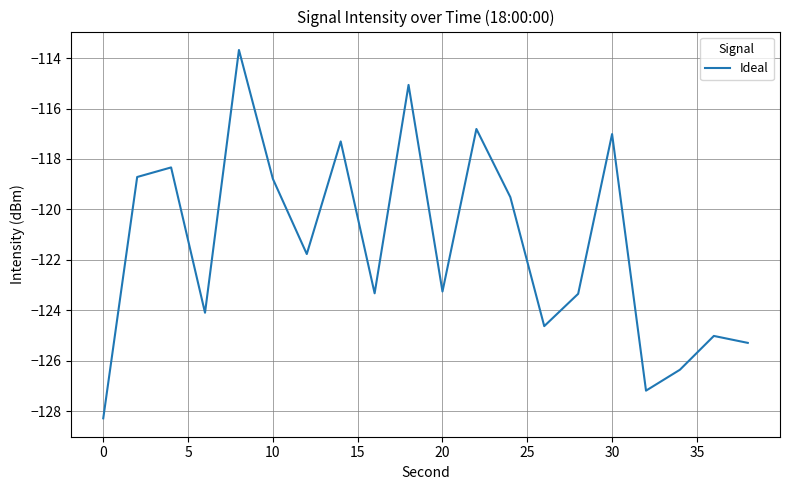

What is the difference between the maximum and minimum values?

14.6